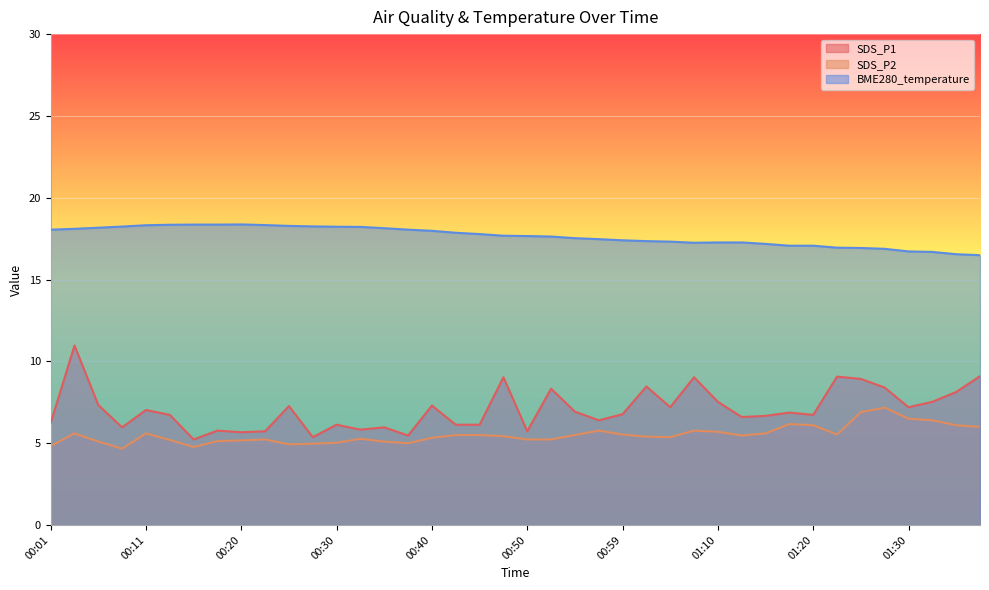

What is the difference between the second highest and second lowest values in the SDS_P2 series?

2.1